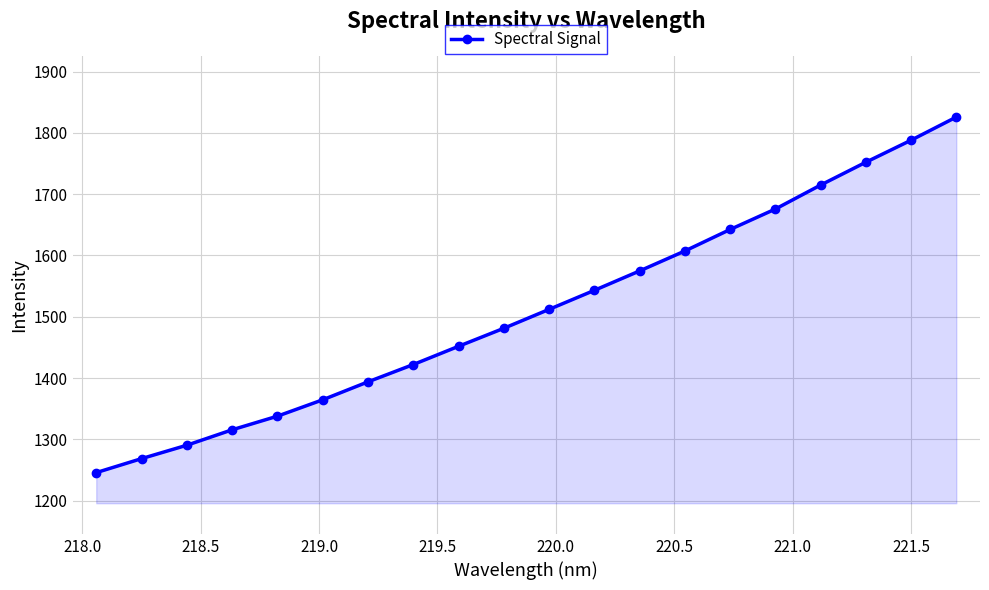

What is the difference between the second highest and second lowest values?

519.6